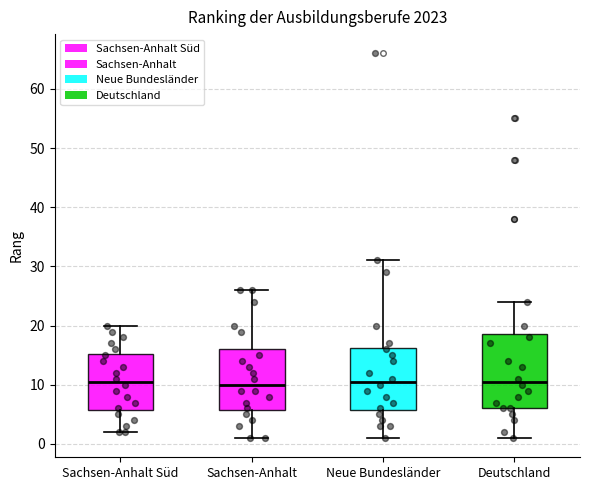

Where is the lower edge of the box for Deutschland on the y-axis? The values are not printed on the chart, so give them approximately, as read against the axis.

6